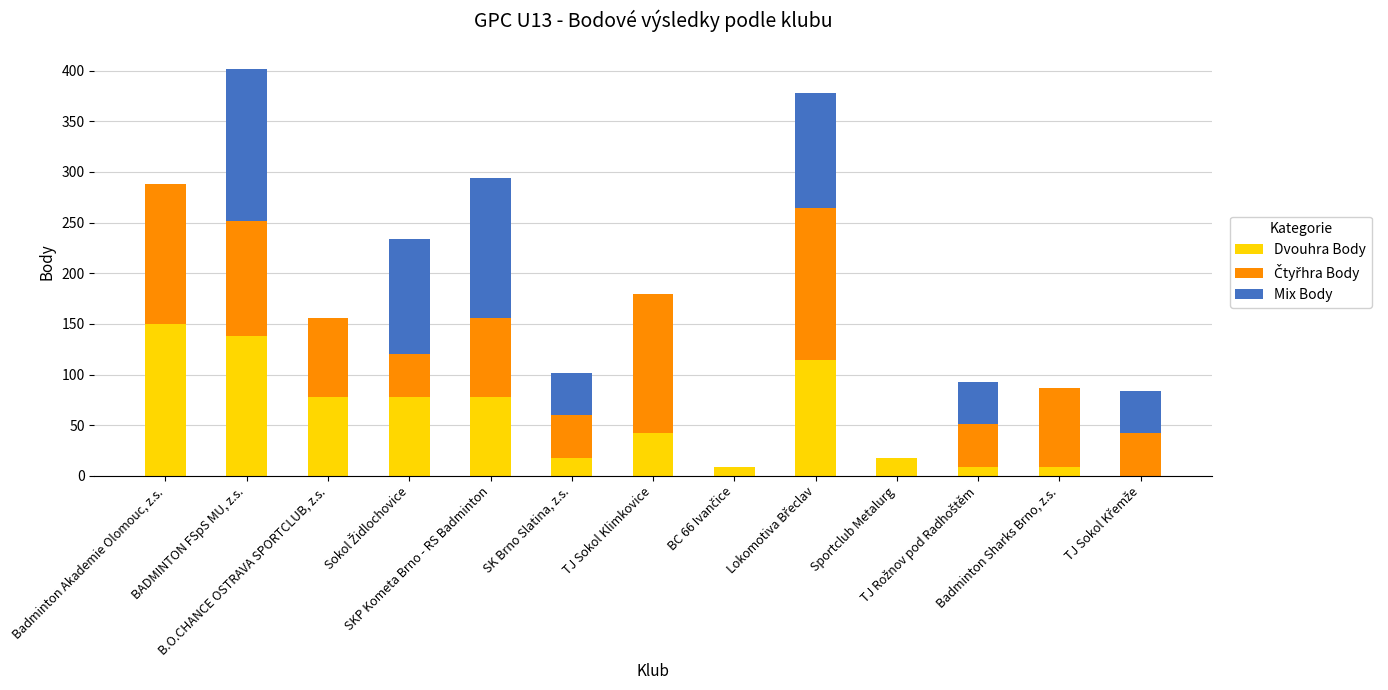

How many series are shown in this chart?

3